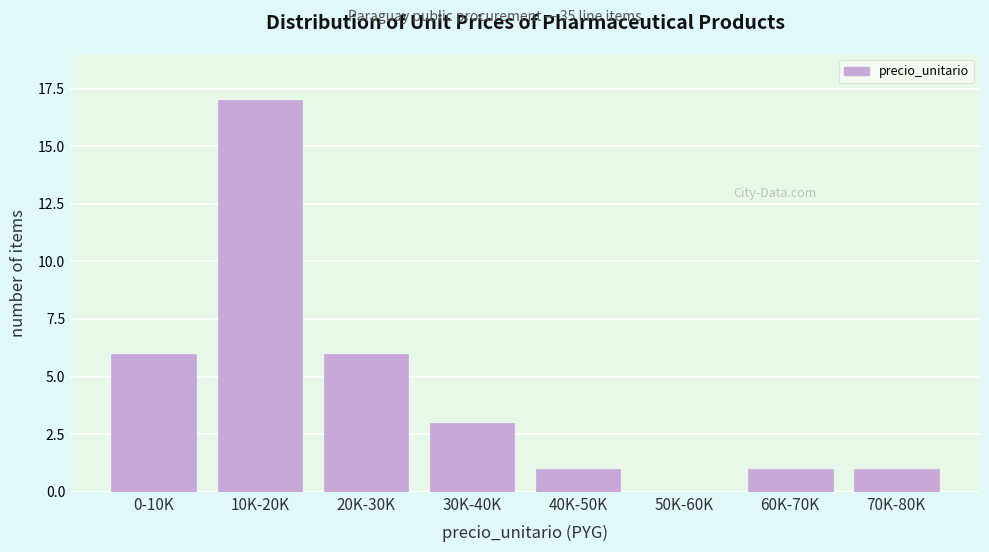

Reading right to left, transcribe all the data shown in this chart.

70K-80K=1	60K-70K=1	50K-60K=0	40K-50K=1	30K-40K=3	20K-30K=6	10K-20K=17	0-10K=6